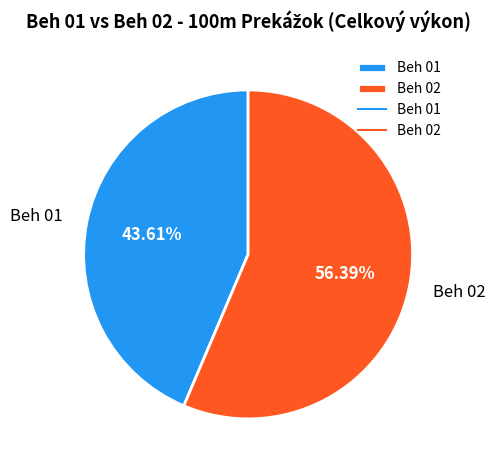

How many segments does this pie chart have?

2